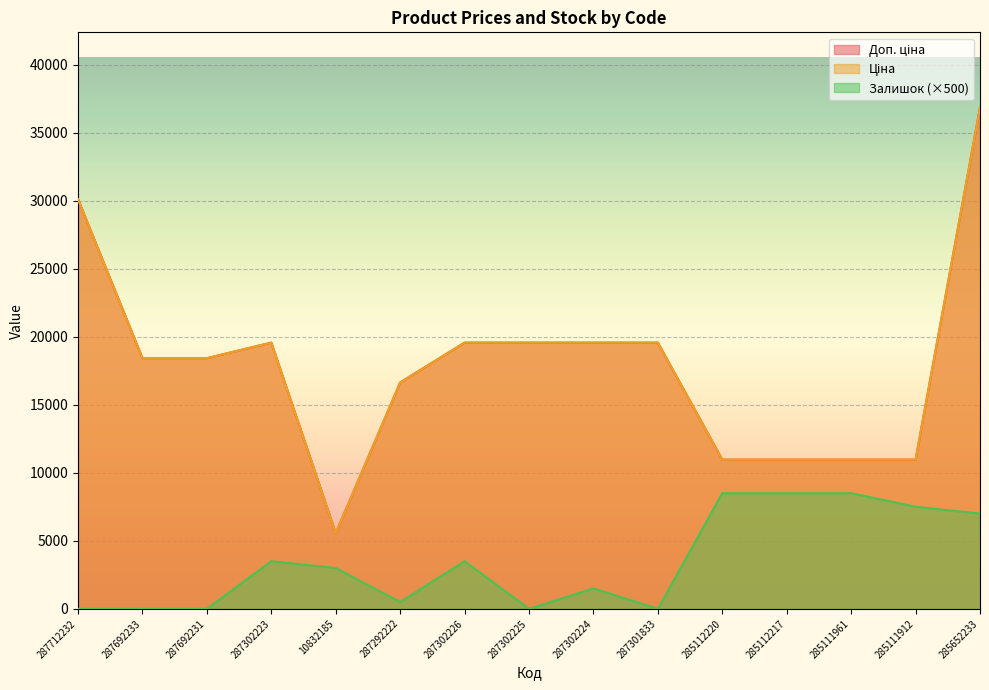

Between 287292222 and 285112220, which series saw the biggest shift?

Залишок